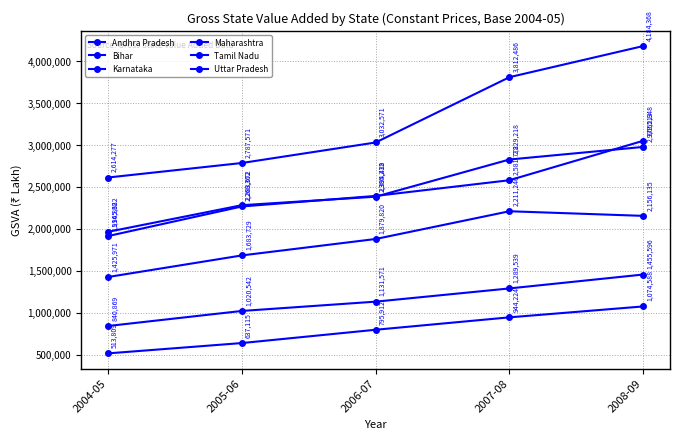

Is this an area chart (filled region under the line)?

No